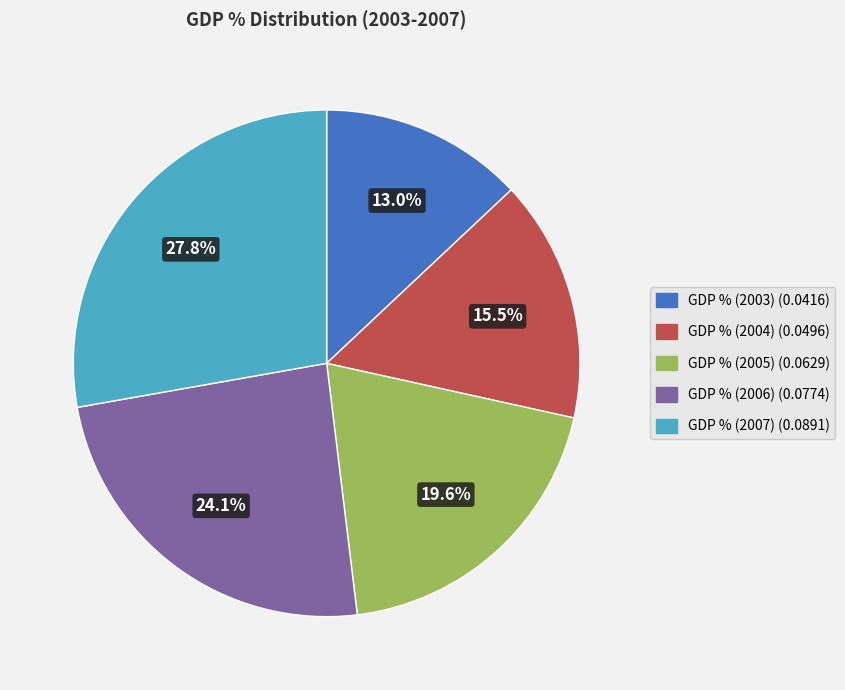

Rank the categories by value from highest to lowest.

GDP % (2007), GDP % (2006), GDP % (2005), GDP % (2004), GDP % (2003)